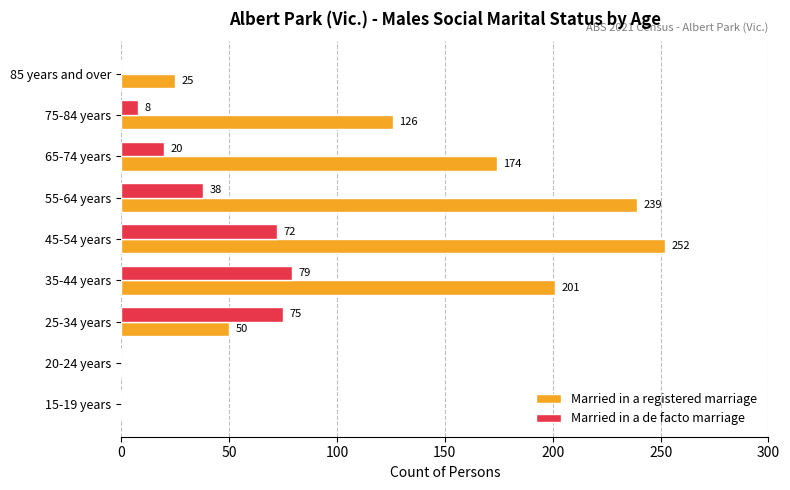

Which series has the largest total across all categories?

Married in a registered marriage